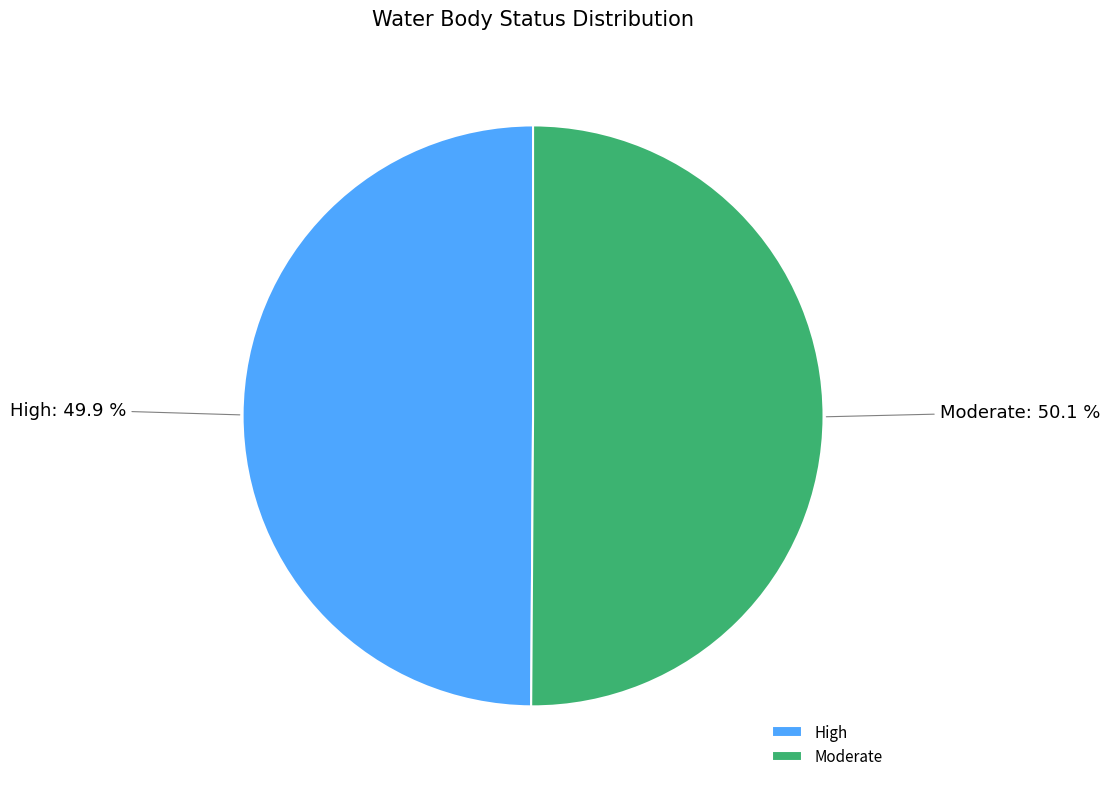

Combined, what portion of the pie is Moderate and High?

100.0%